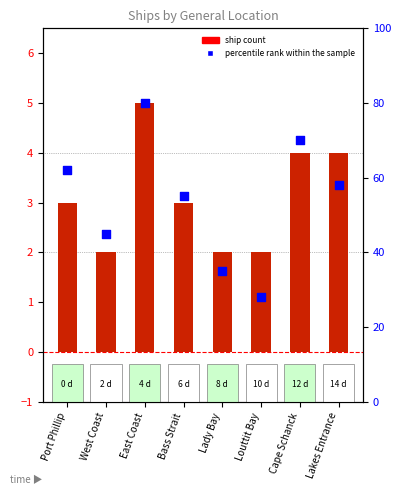

Is the value of ship count at Cape Schanck greater than the value of percentile rank within the sample at Bass Strait?

No